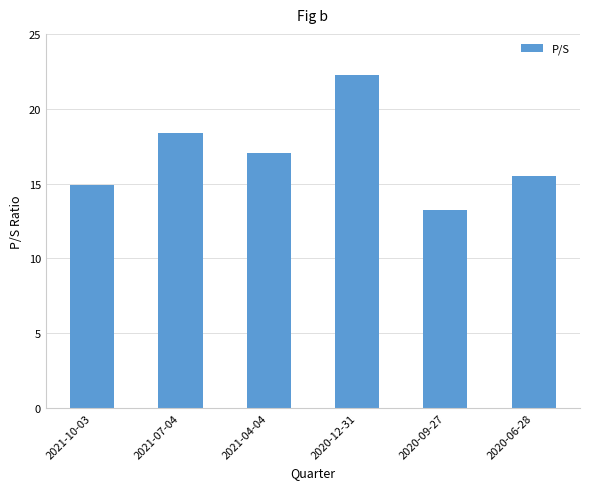

What is the smallest value displayed?

13.2